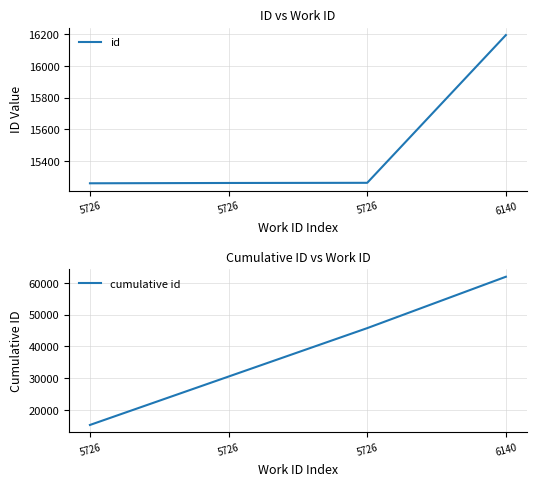

What is the value of the id point at the 1st from the left?

15260